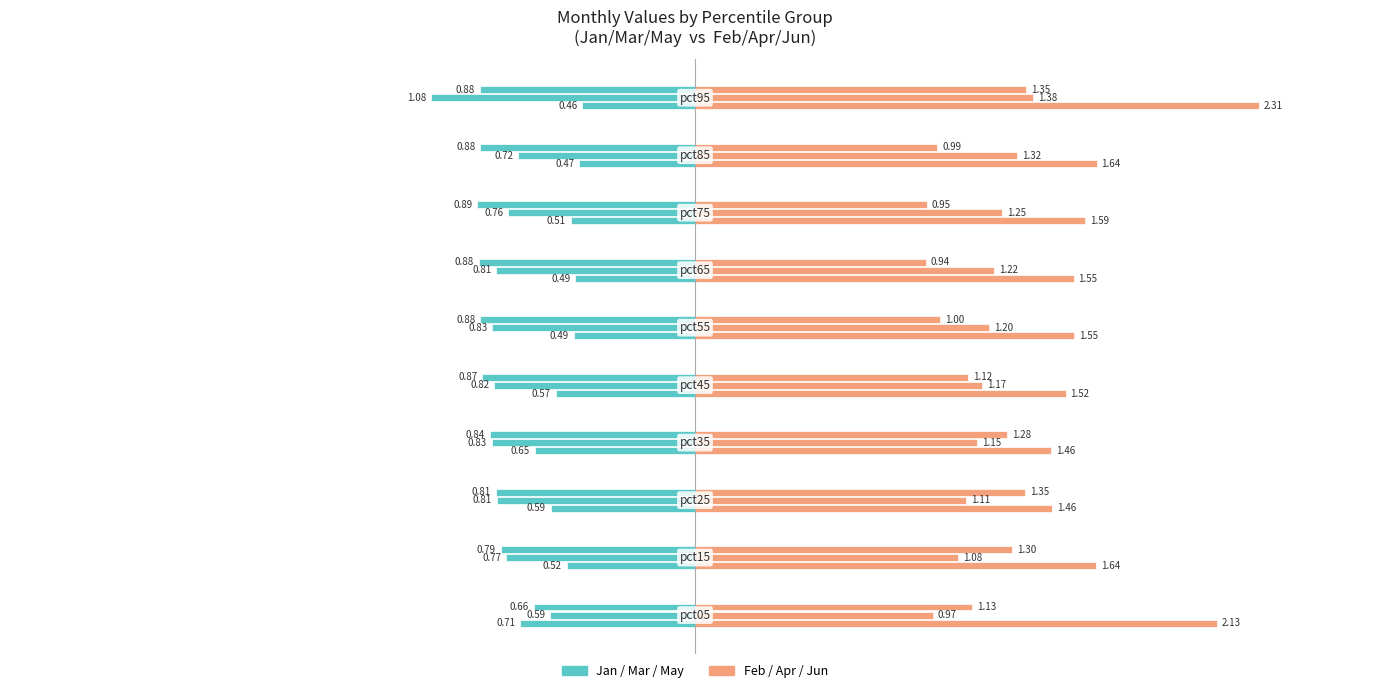

How many groups of bars are there?

10